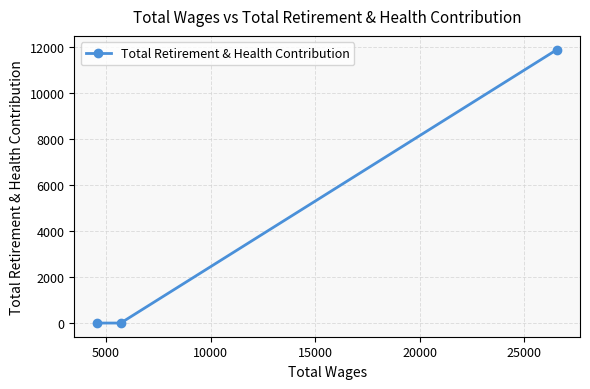

What is the greatest value displayed?

11897